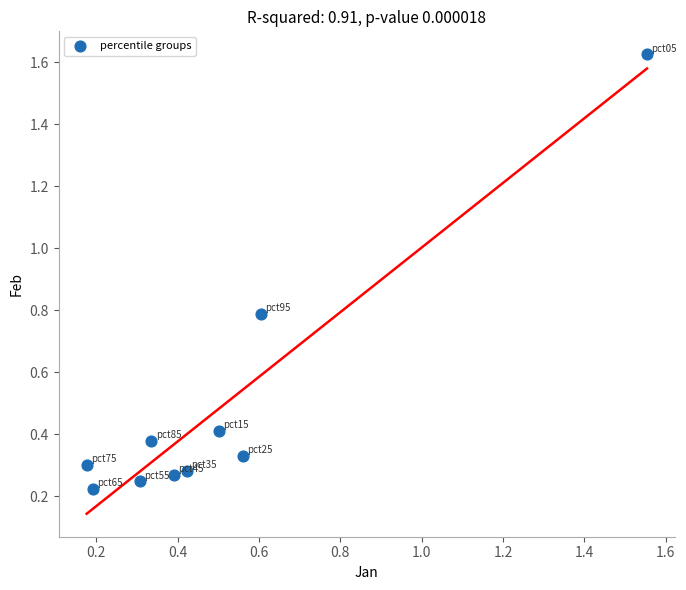

What is the range of X values (max minus min)?

1.4